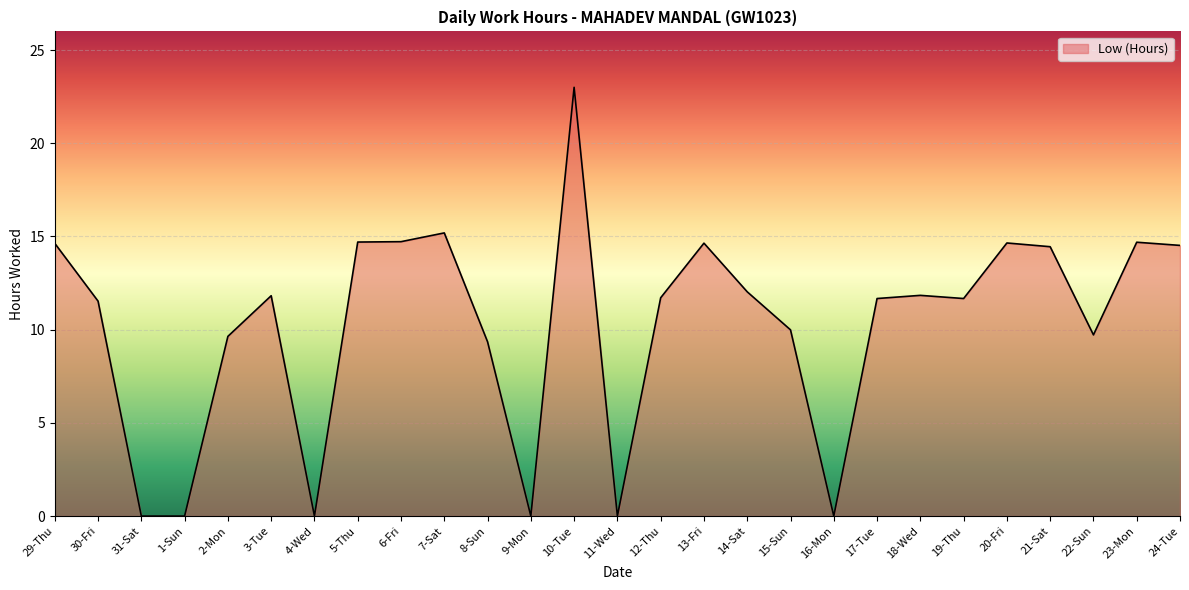

What is the difference between the values at 16-Mon and 14-Sat?

12.0